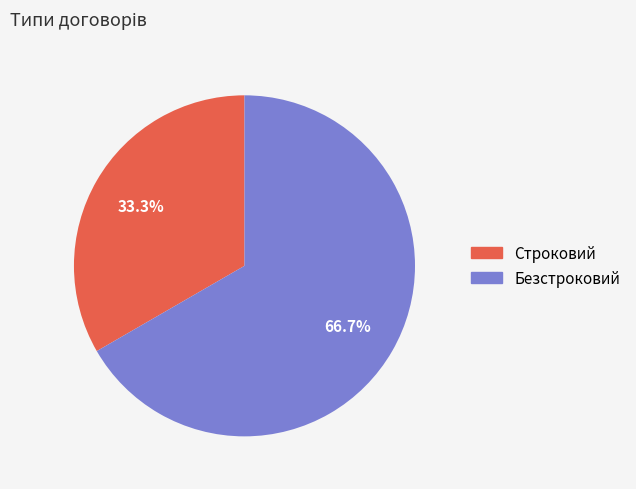

Which category has the smallest portion of the pie?

Строковий